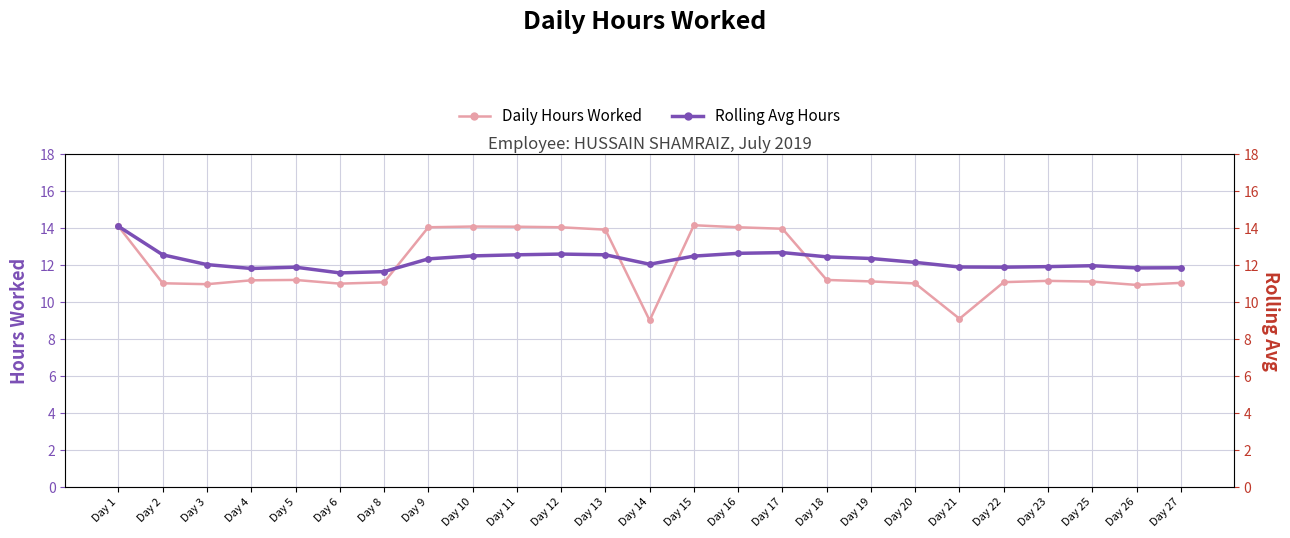

Between Day 6 and Day 20, which is larger?

Day 20